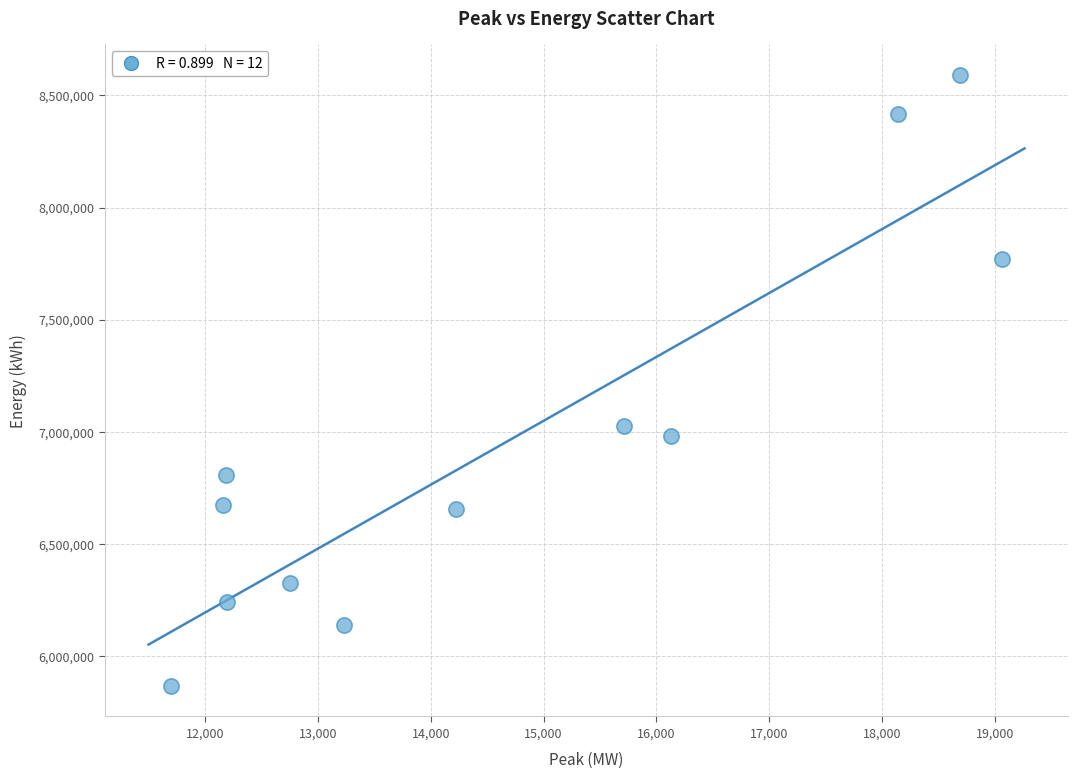

What Y value in the scatter plot is closest to 7229801?

7027999.9